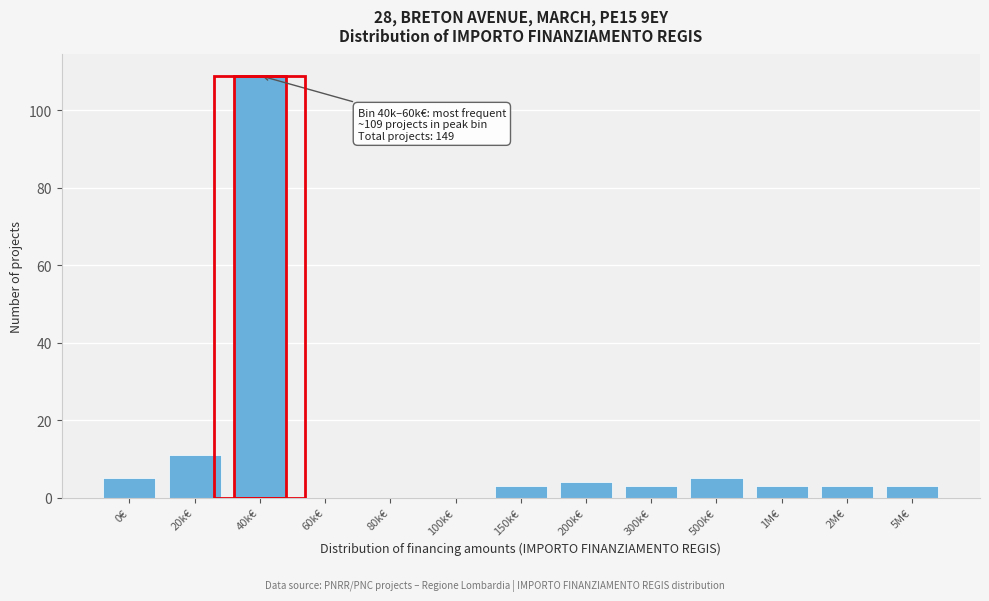

Reading left to right, transcribe all the data shown in this chart.

0€=5	20k€=11	40k€=109	60k€=0	80k€=0	100k€=0	150k€=3	200k€=4	300k€=3	500k€=5	1M€=3	2M€=3	5M€=3